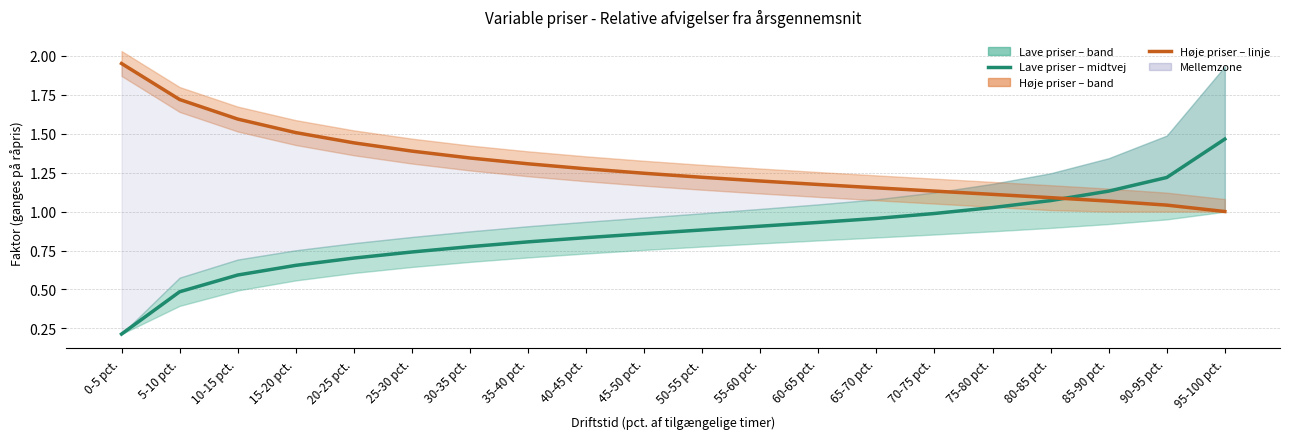

What is the smallest value displayed?

0.2